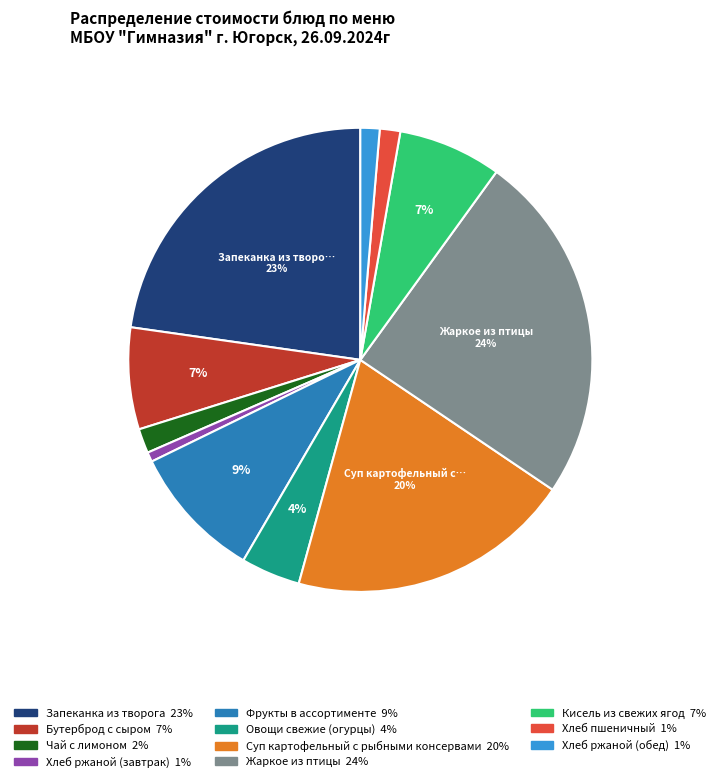

Between Чай с лимоном and Кисель из свежих ягод, which is larger?

Кисель из свежих ягод